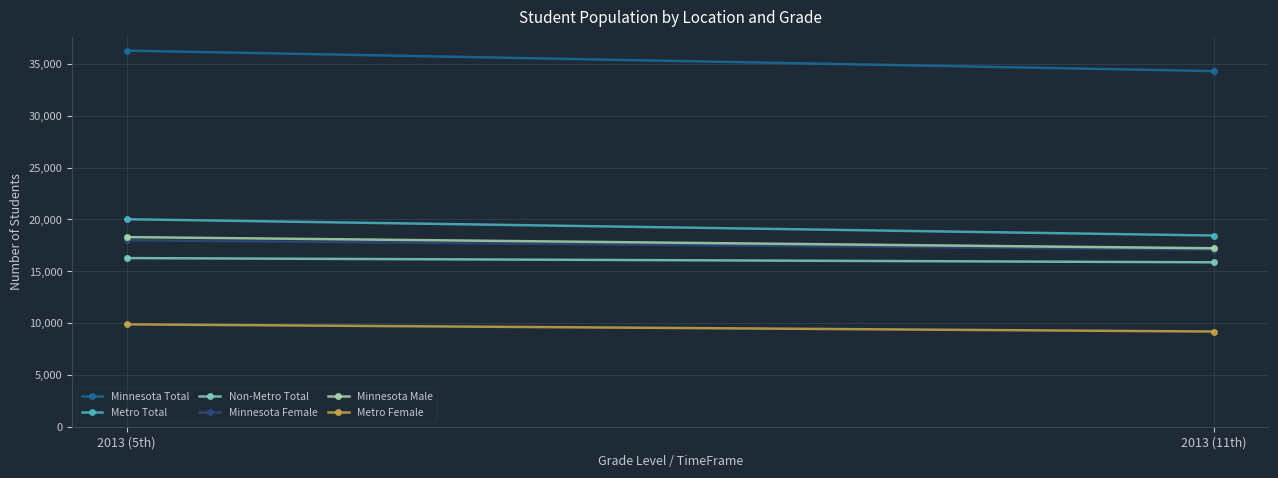

The Minnesota Total series shows 36299 at 2013 (5th). True or false?

True